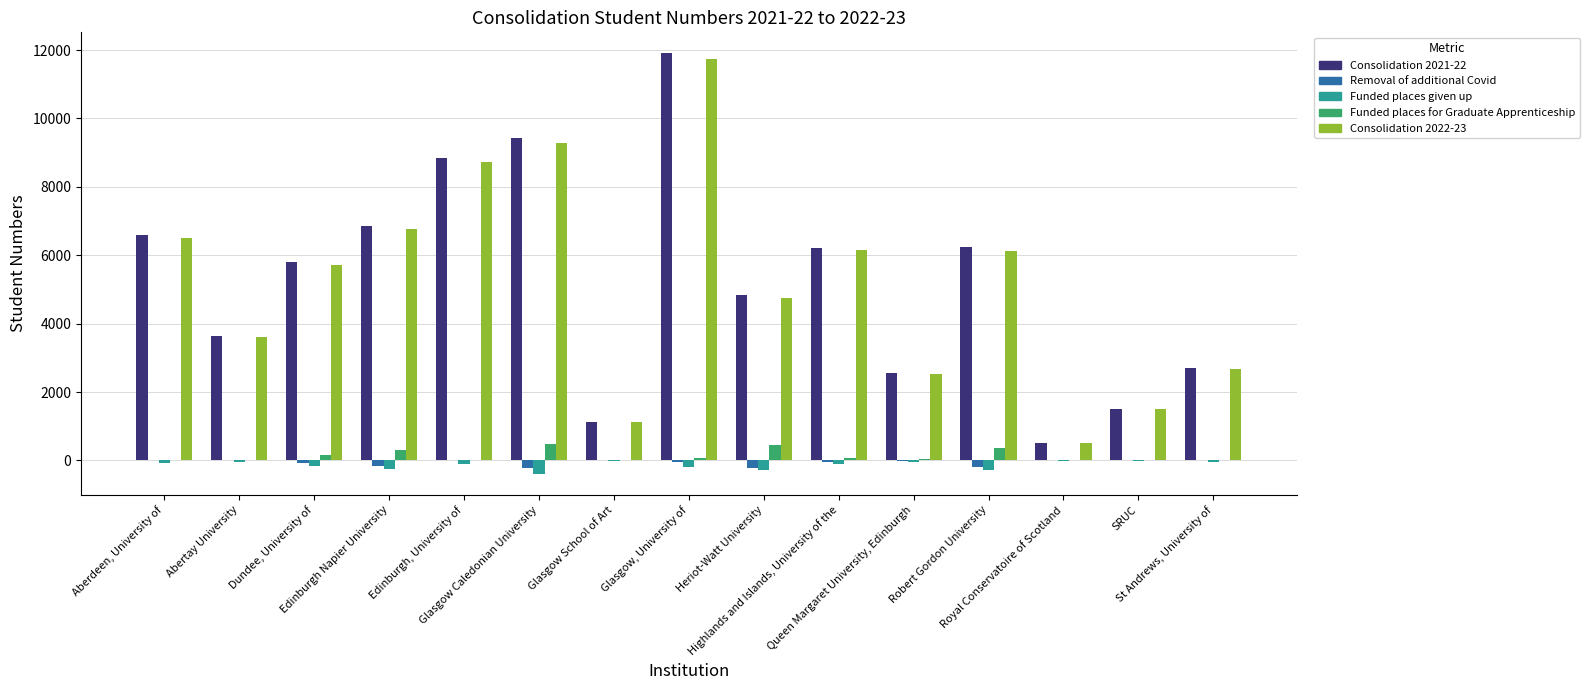

What is the spread (max minus min) of values at Queen Margaret University, Edinburgh?

2621.8